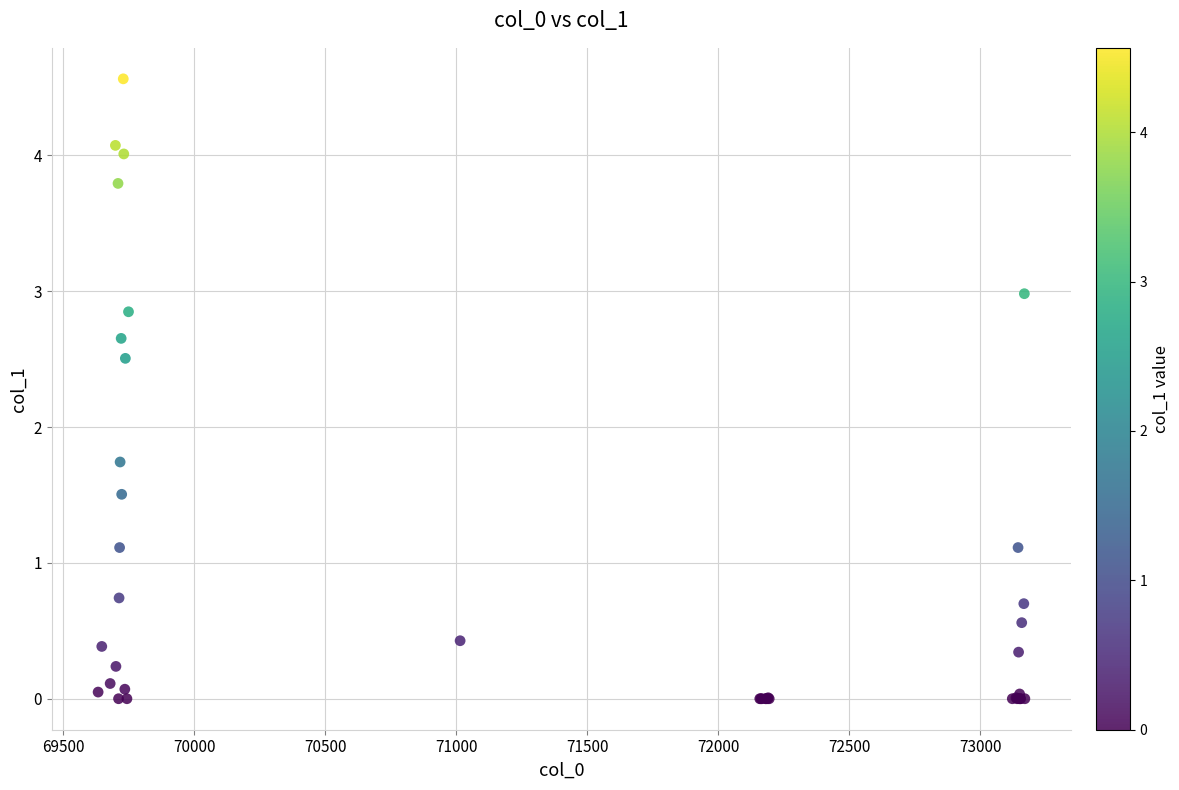

What Y value in the scatter plot is closest to 2?

1.7